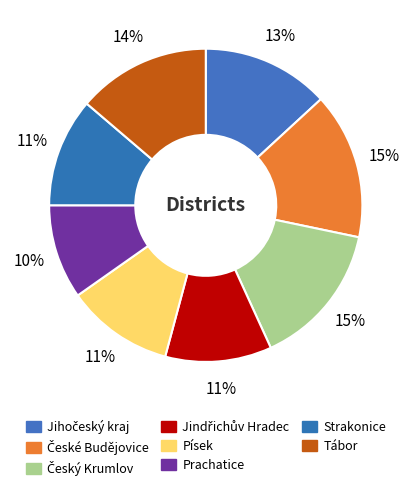

To the nearest percent, what is the difference between the Jindřichův Hradec and Tábor slice percentages?

3%